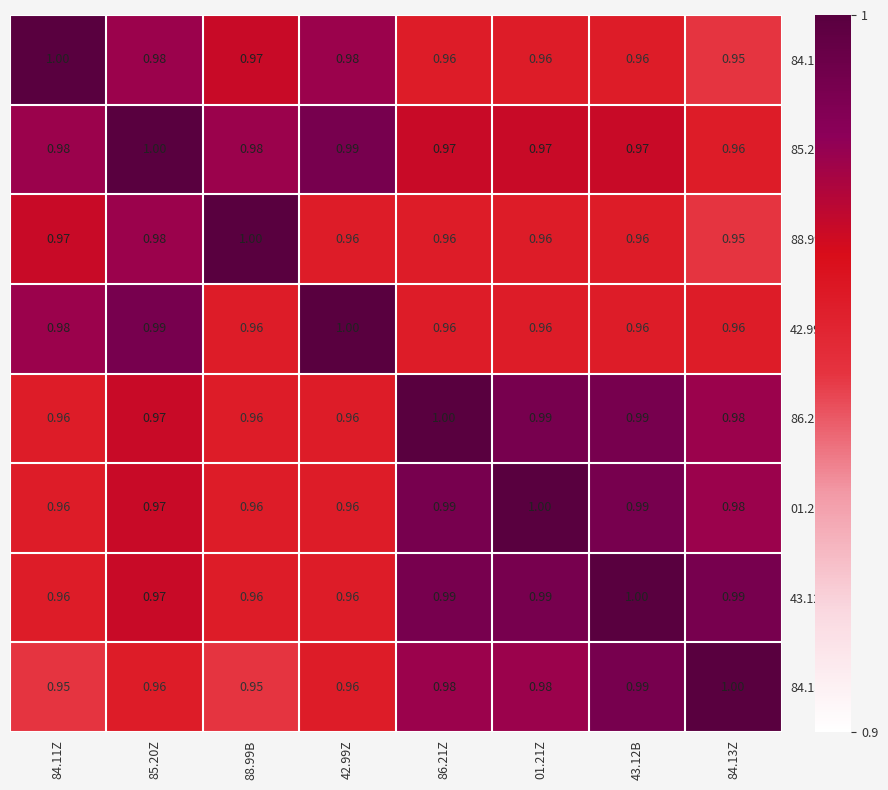

What is the total value across all series at 43.12B?

7.8